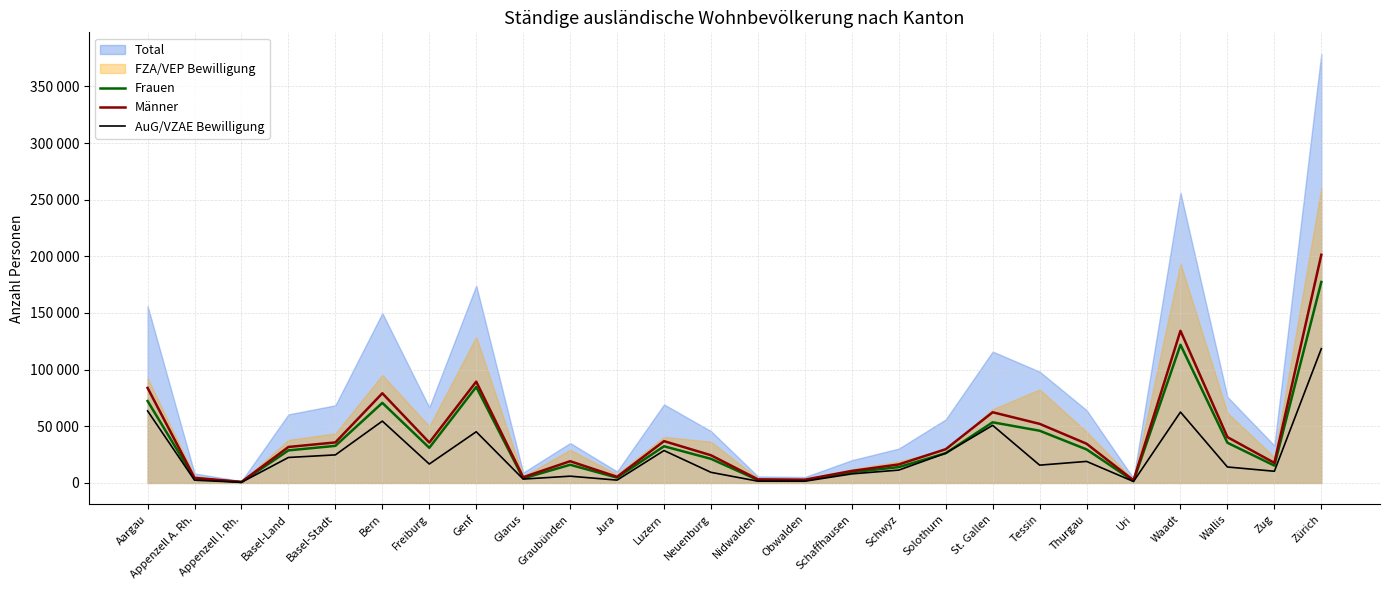

What is the lowest value of the AuG/VZAE Bewilligung series?

600